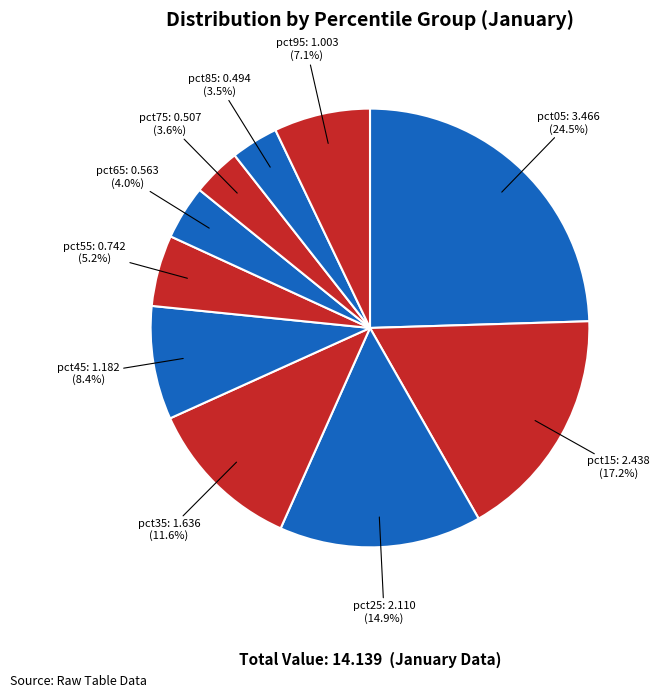

How many slices are in this pie chart?

10